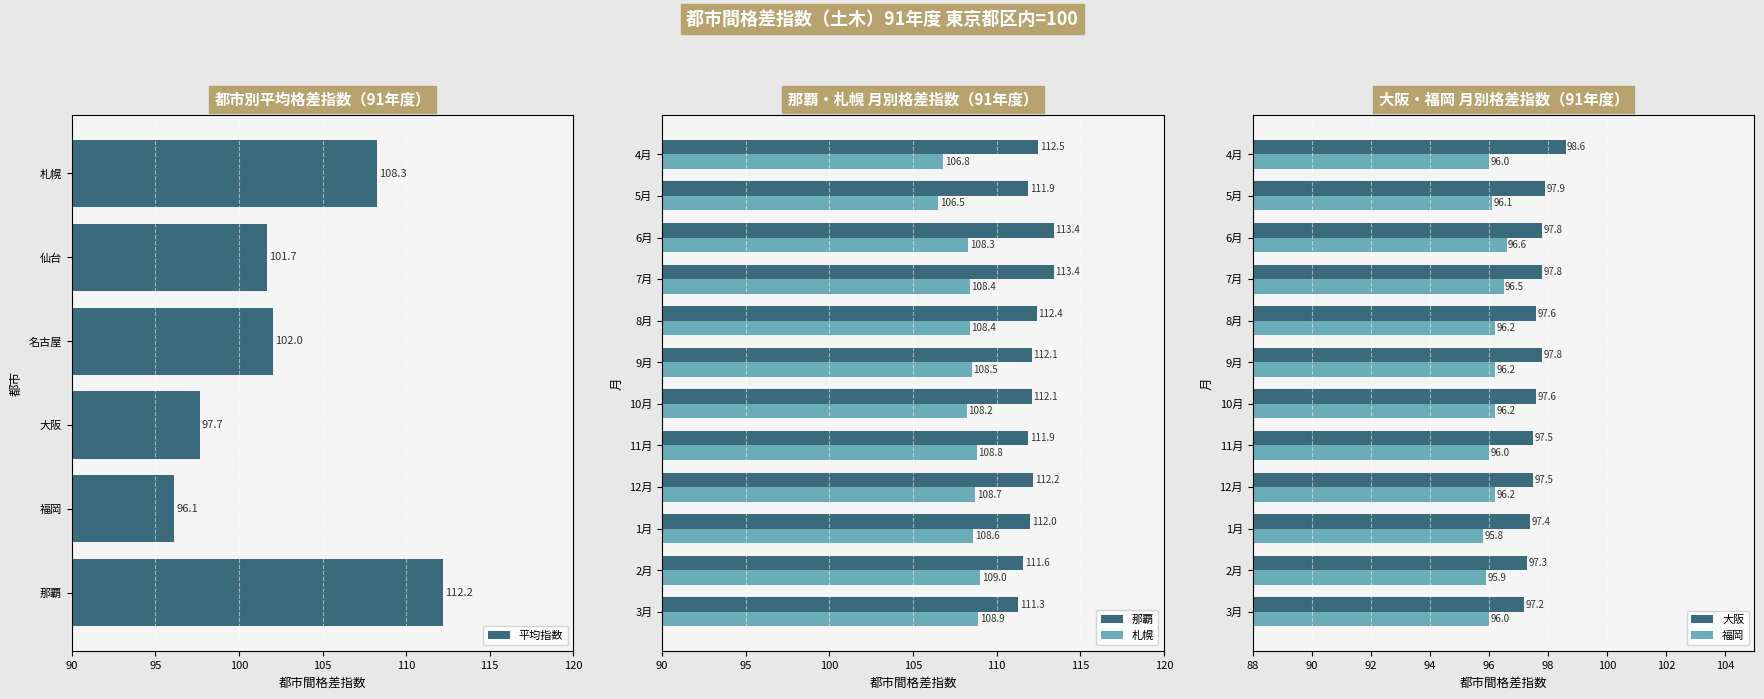

What position from the left is 3月?

12